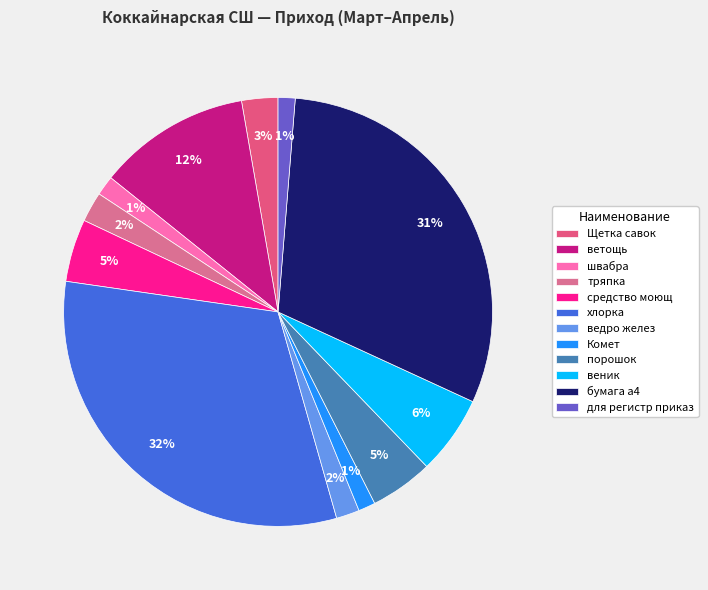

To the nearest percent, what portion does хлорка represent?

32%